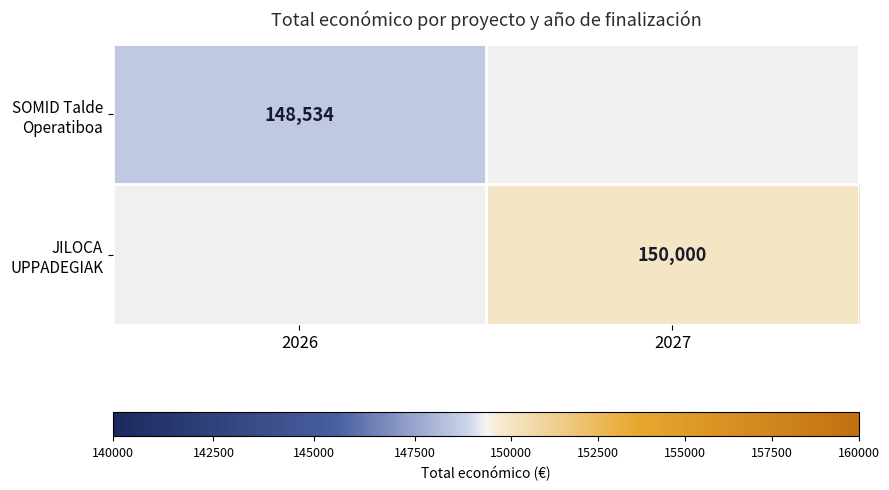

The value of JILOCA UPPADEGIAK at 2027 is 91845.7. True or false?

False